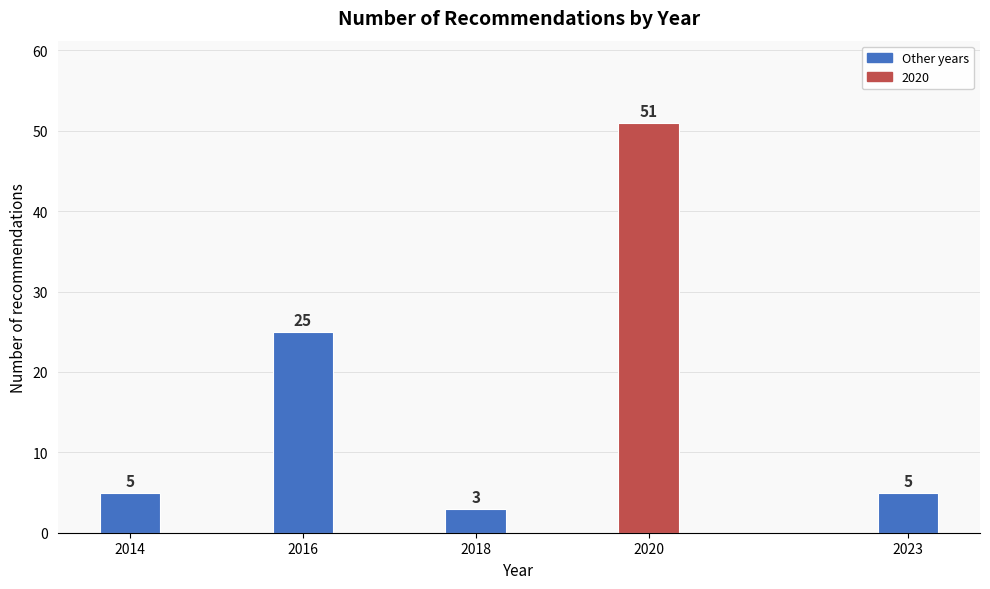

Reading left to right, transcribe all the data shown in this chart.

2014=5	2016=25	2018=3	2020=51	2023=5